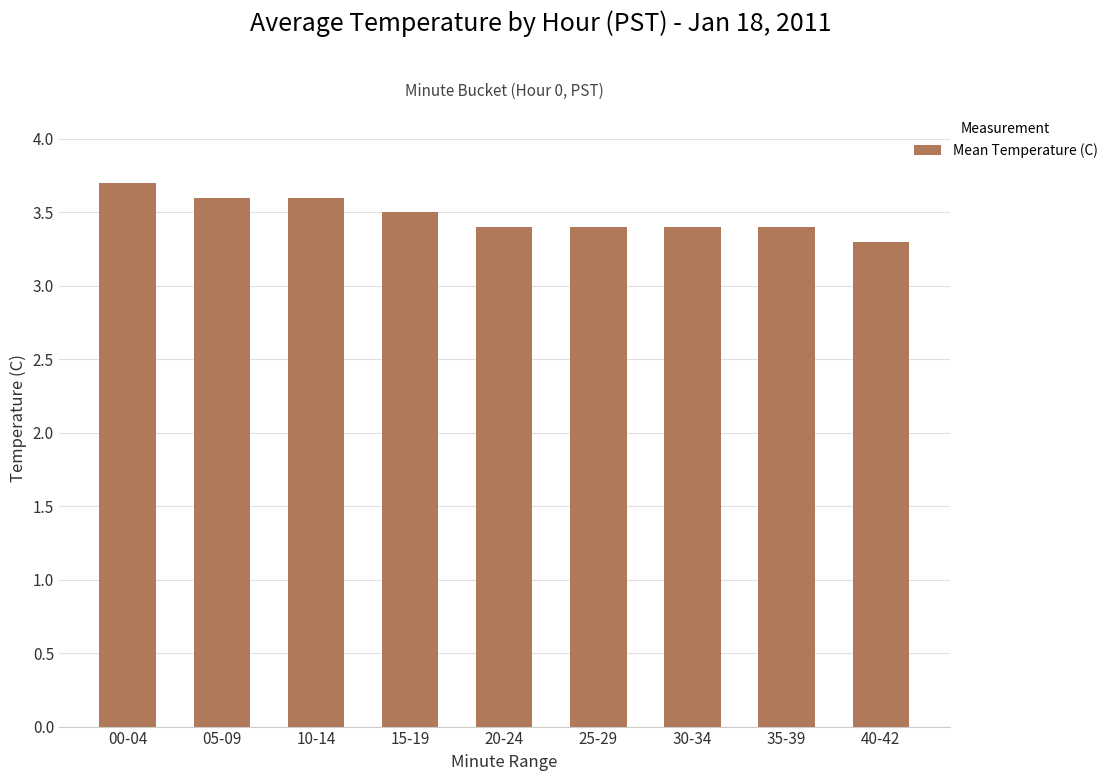

What is the sum of all values?

31.3